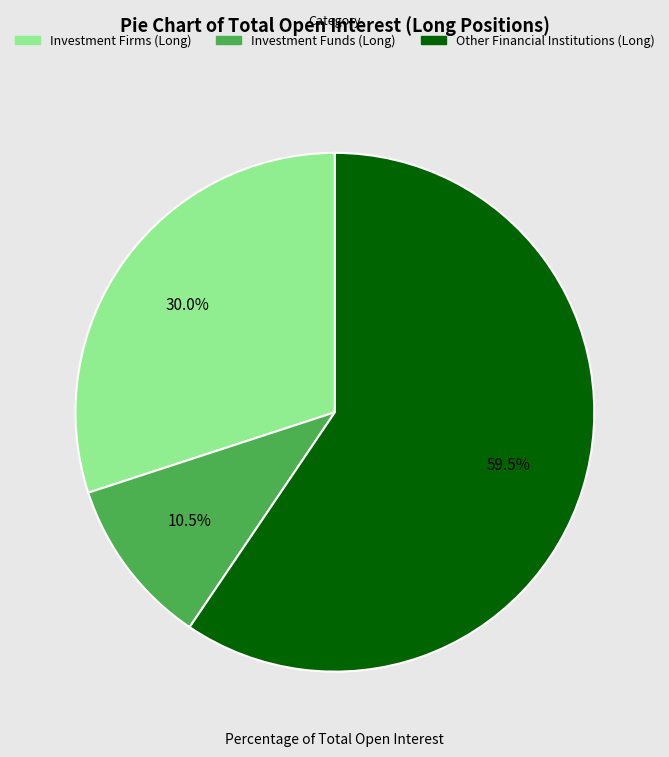

Which category has the biggest portion of the pie?

Other Financial Institutions (Long)